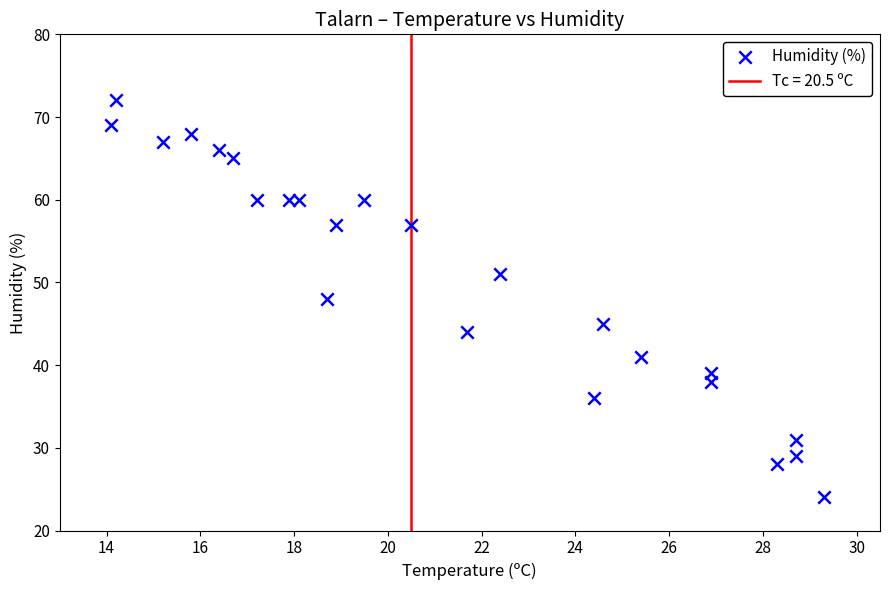

What is the range of Y values (max minus min)?

48